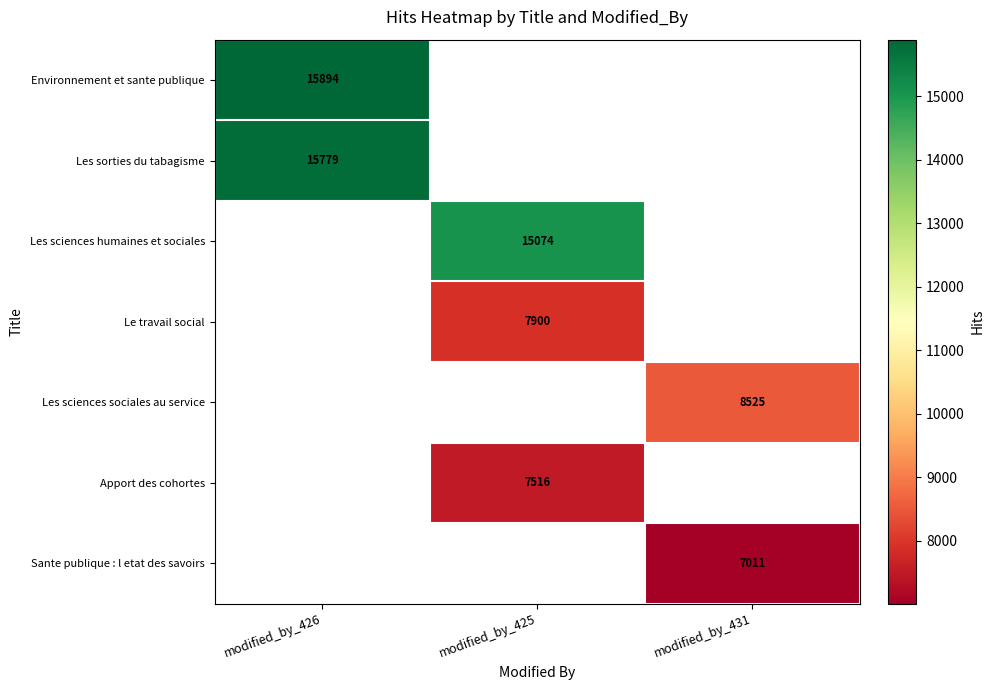

True or false: Le travail social has a value of 7900 at modified_by_425.

True